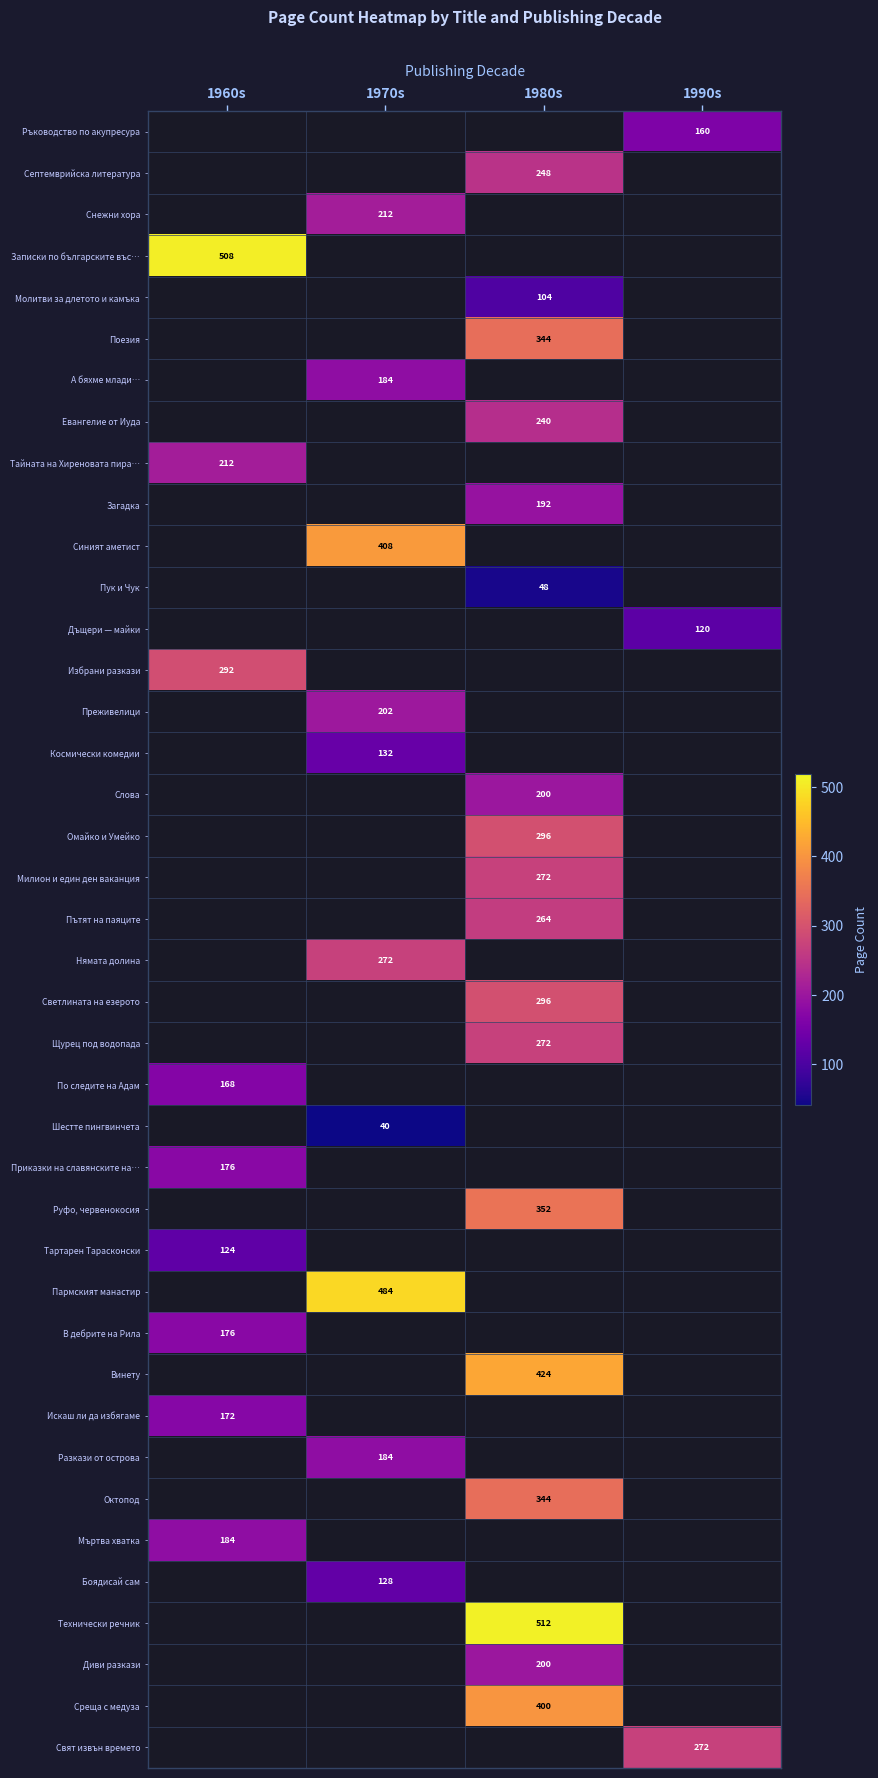

The value of Винету at 1980s is 424. True or false?

True